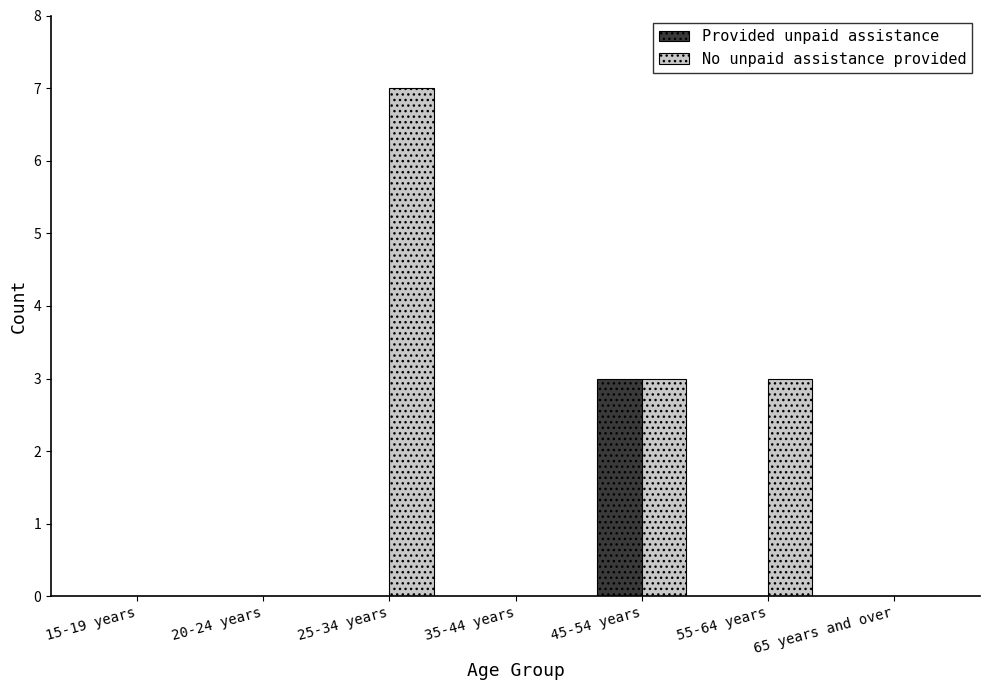

Reading right to left, transcribe all the data shown in this chart.

Provided unpaid assistance: 65 years and over=0	55-64 years=0	45-54 years=3	35-44 years=0	25-34 years=0	20-24 years=0	15-19 years=0
No unpaid assistance provided: 65 years and over=0	55-64 years=3	45-54 years=3	35-44 years=0	25-34 years=7	20-24 years=0	15-19 years=0